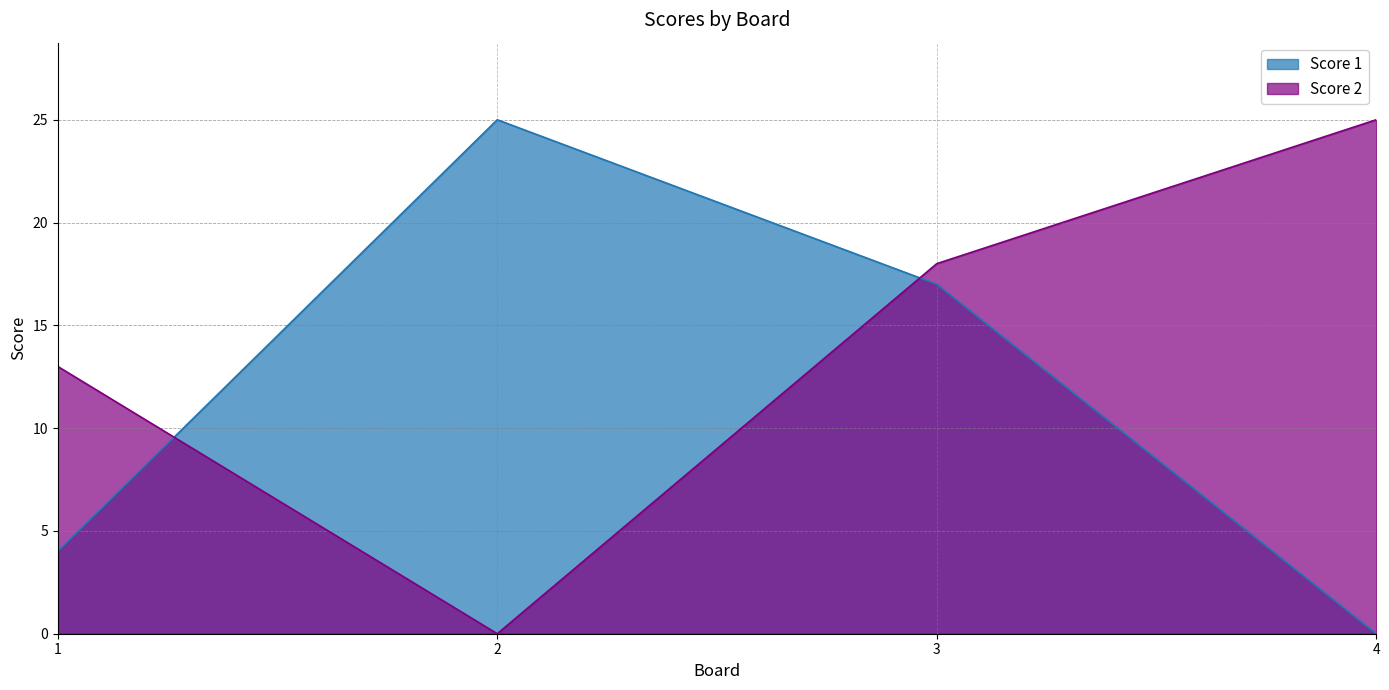

Reading right to left, what are all the values shown in this chart?

Score 1: 0	17	25	4
Score 2: 25	18	0	13